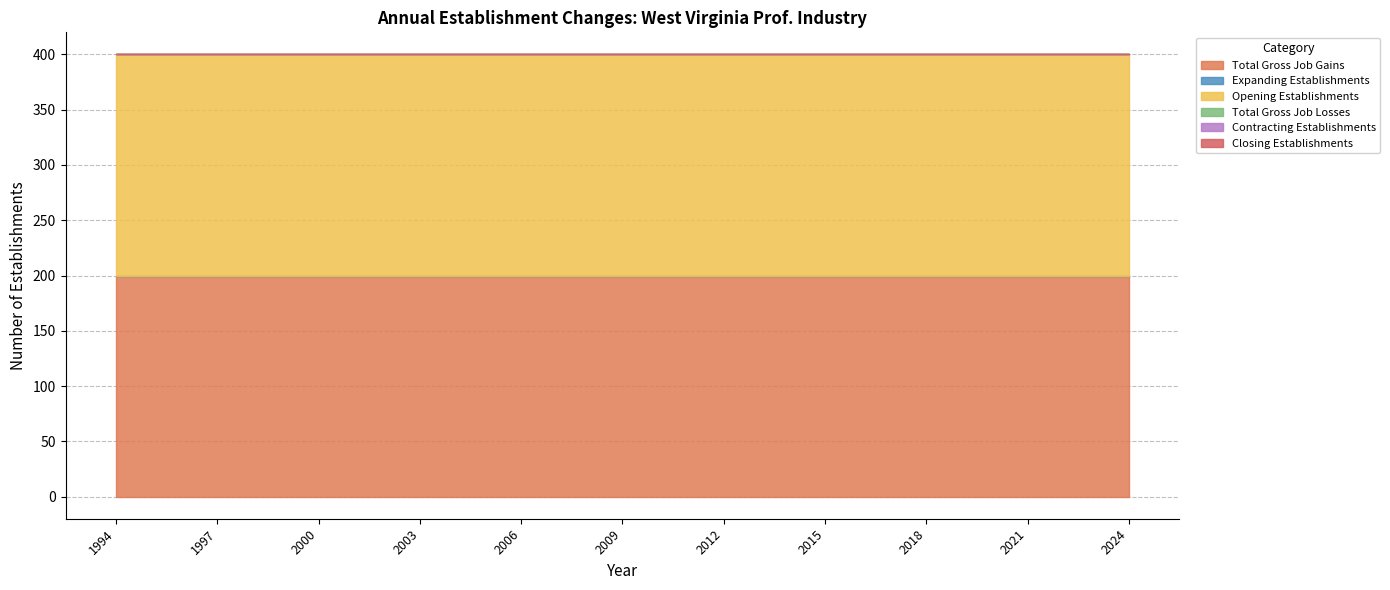

True or false: Total Gross Job Gains and Total Gross Job Losses intersect in this chart.

False